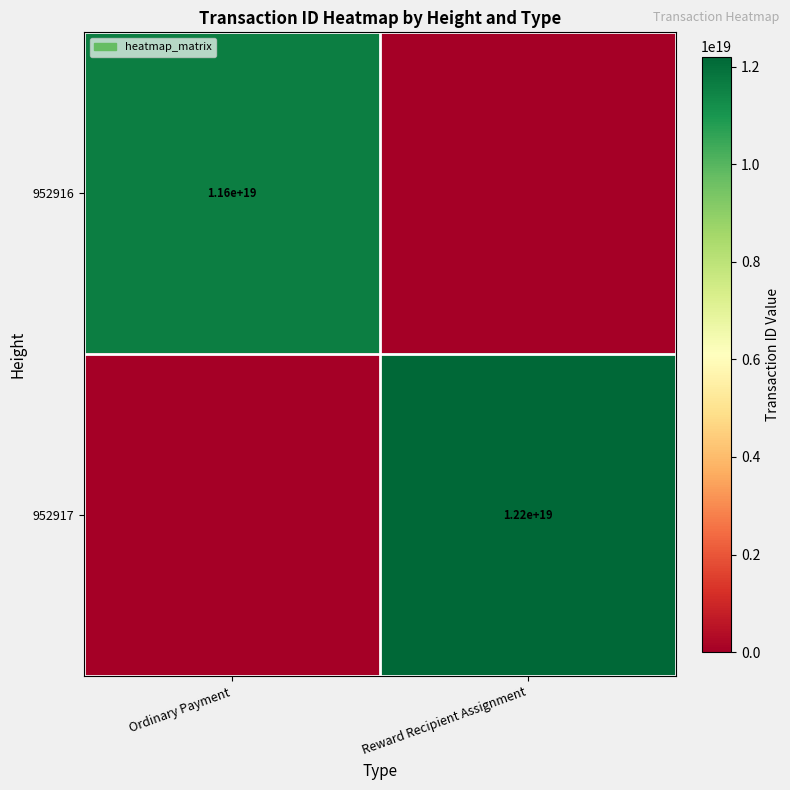

True or false: 952917 has a value of 12200000000000000000 at Reward Recipient Assignment.

True